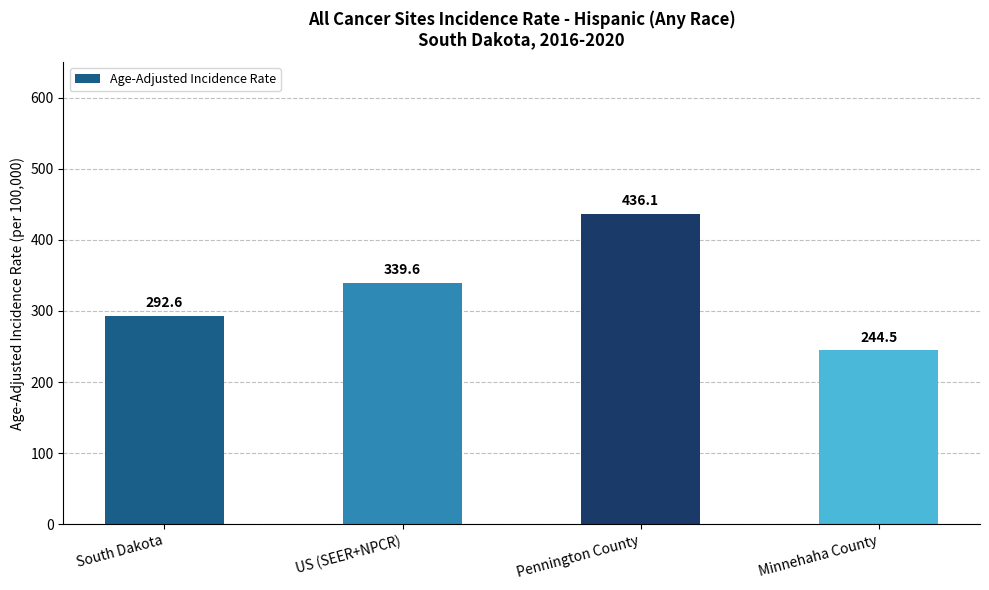

Count the number of data series in this chart.

1